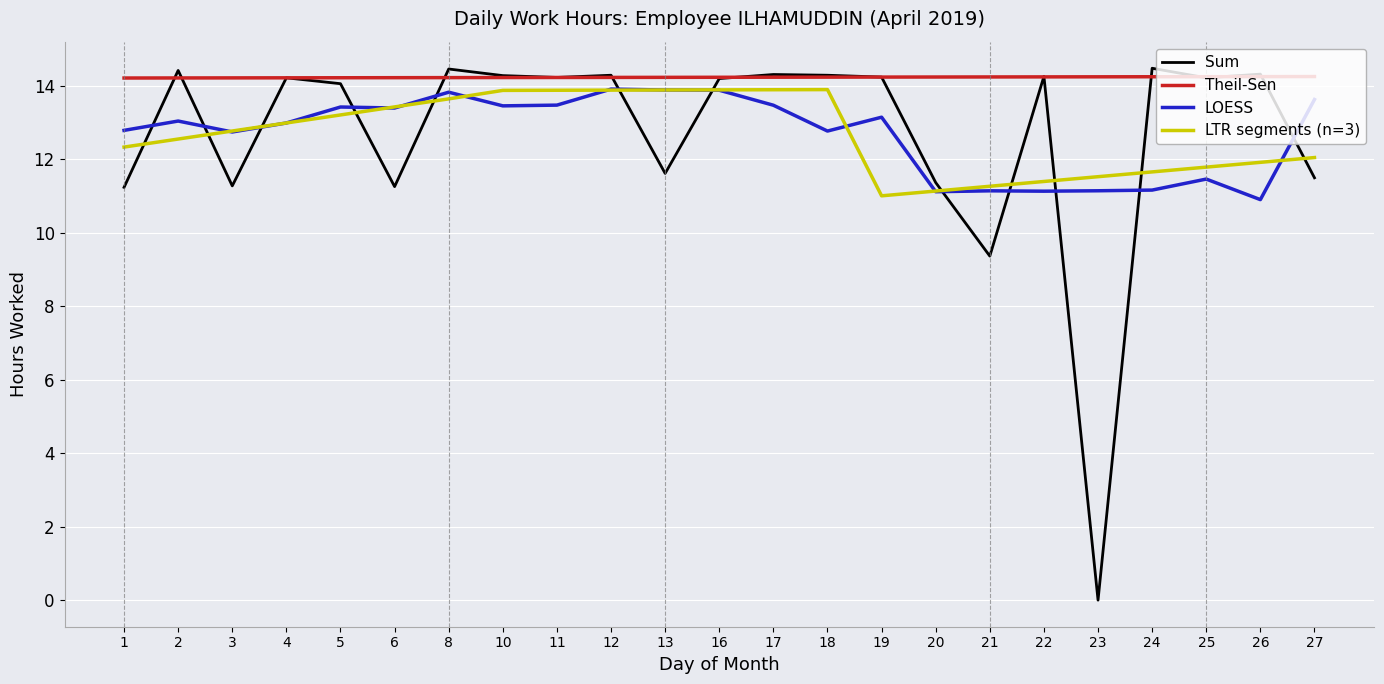

The value of LOESS at 5 is 13.4. True or false?

True